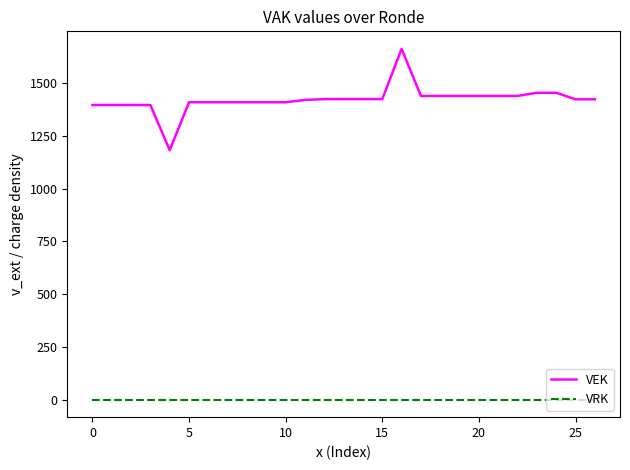

What is the difference between the maximum and minimum values in the VEK series?

480